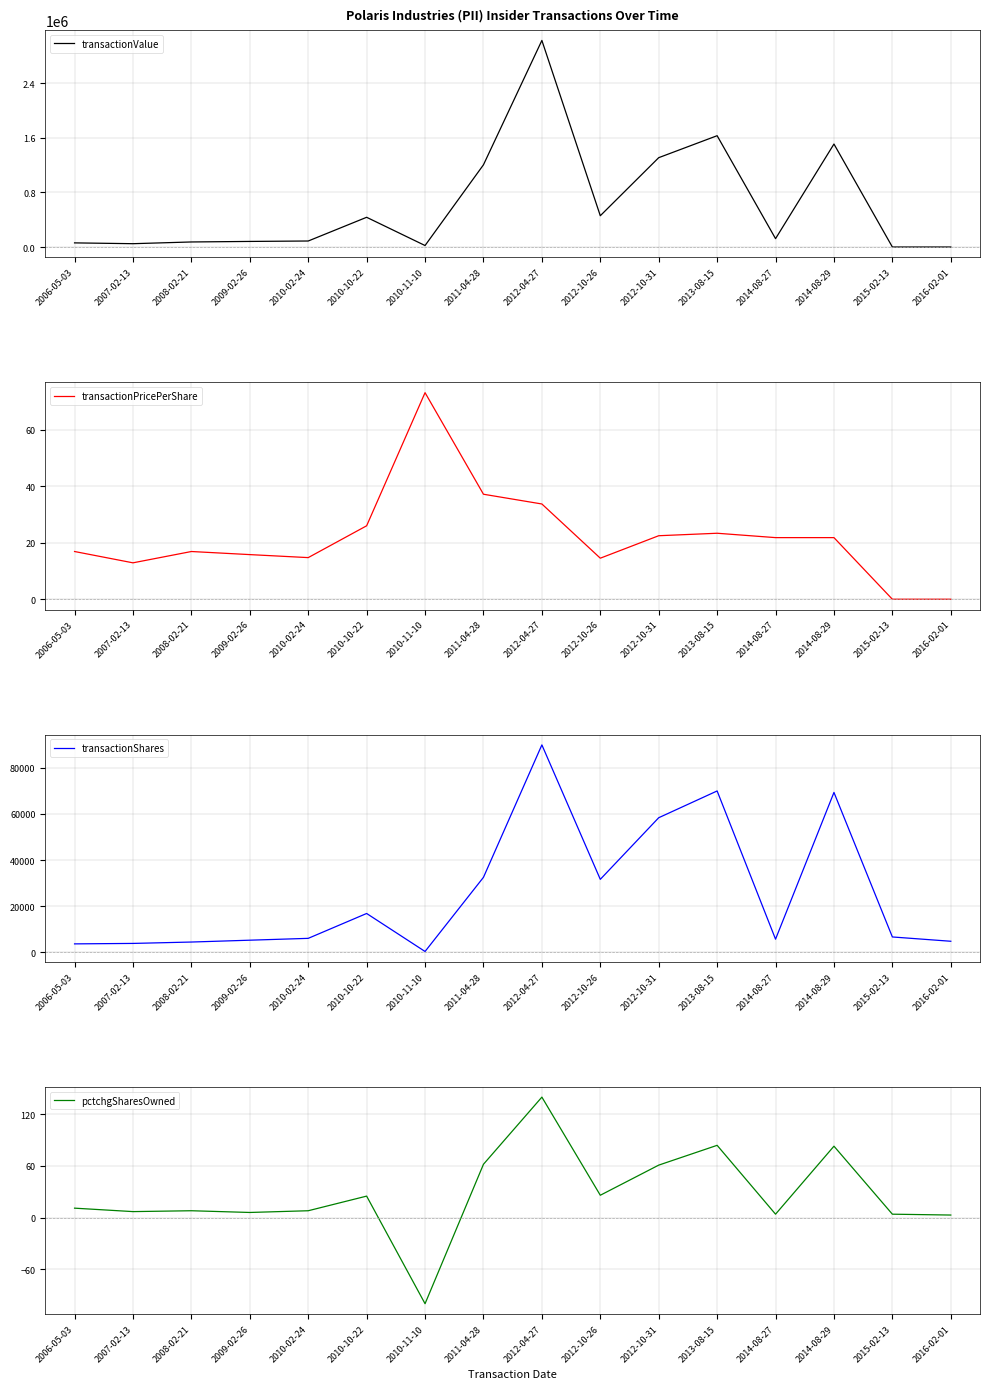

What is the greatest value displayed?

3030650.0